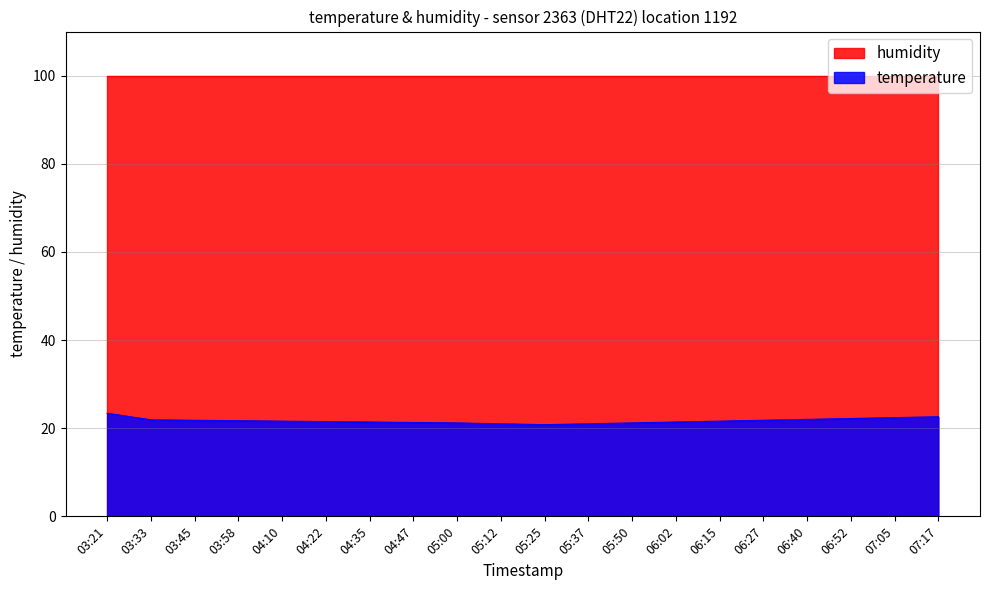

Is it true that the value at 05:00 is 21.2?

True